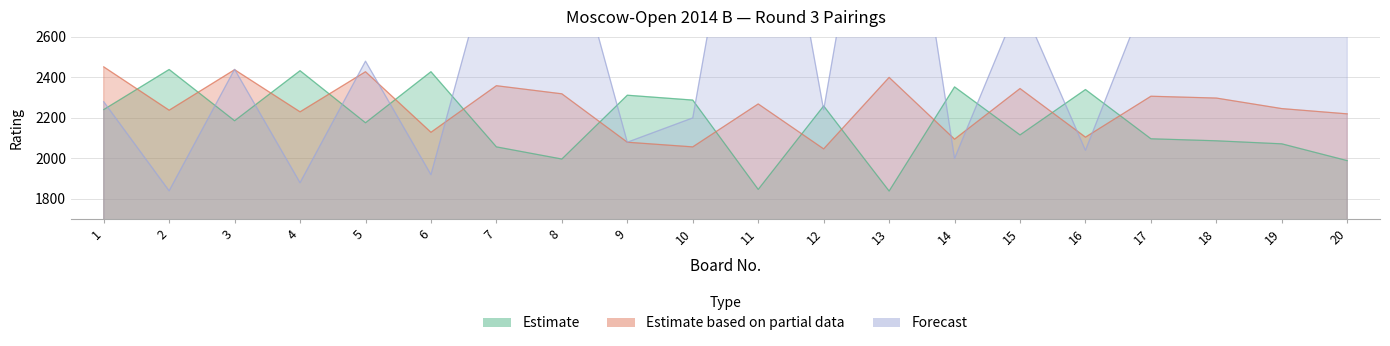

How many intersections are there between Estimate based on partial data and Estimate?

14